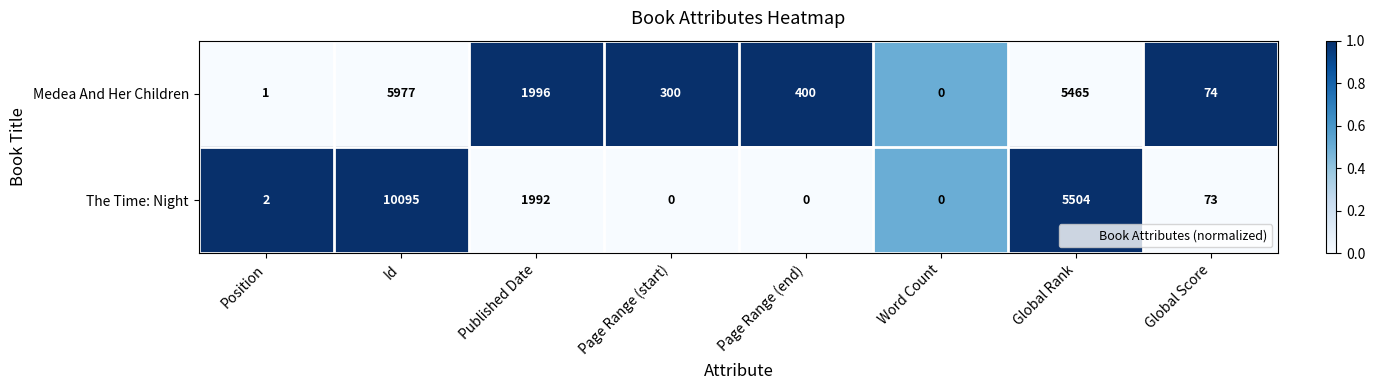

How many distinct data groups are displayed?

2